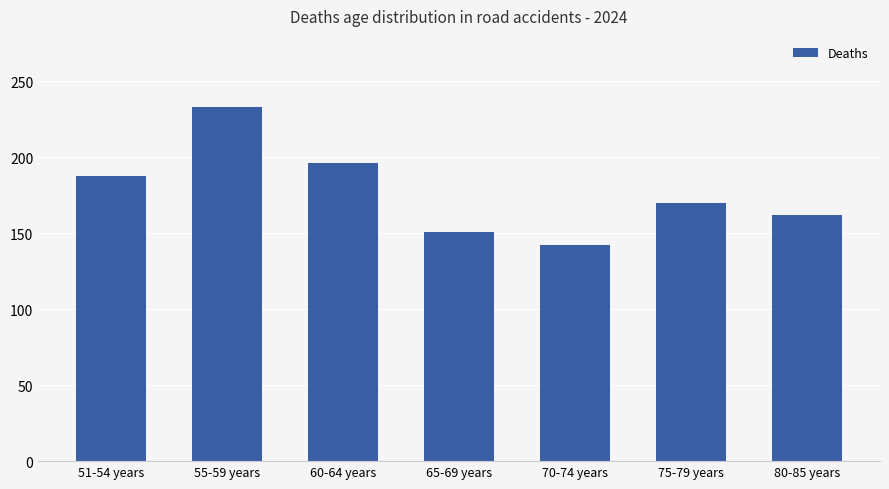

What is the difference between the values at 75-79 years and 70-74 years?

28